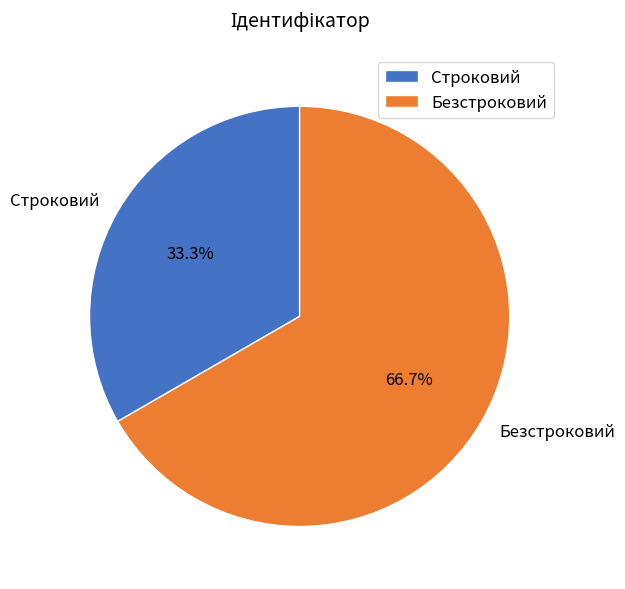

Does Строковий represent more than half of the total?

No